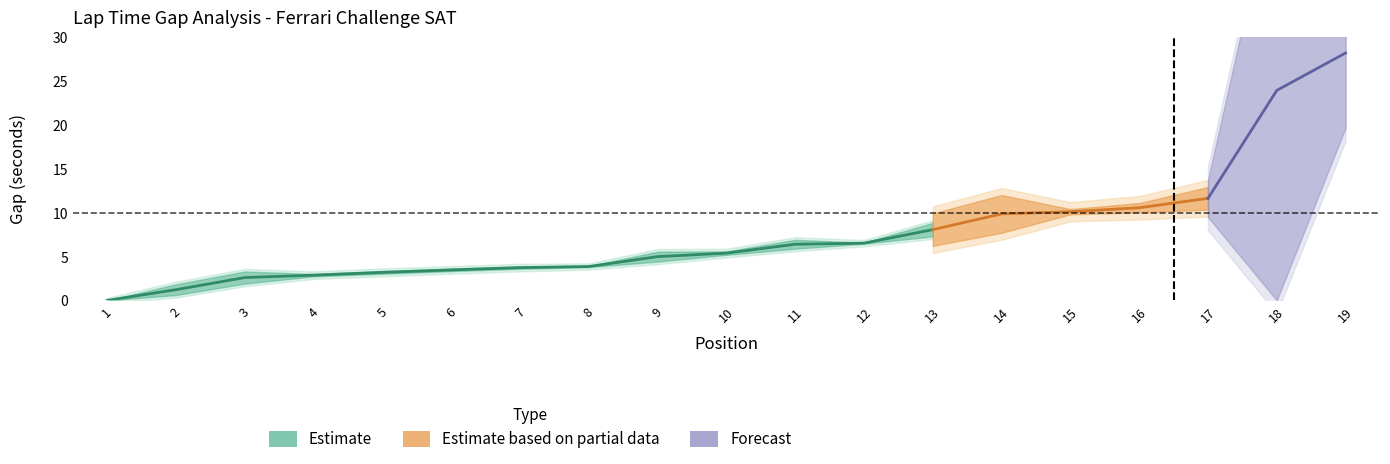

At which label does GAP_FIRST first exceed 5?

10